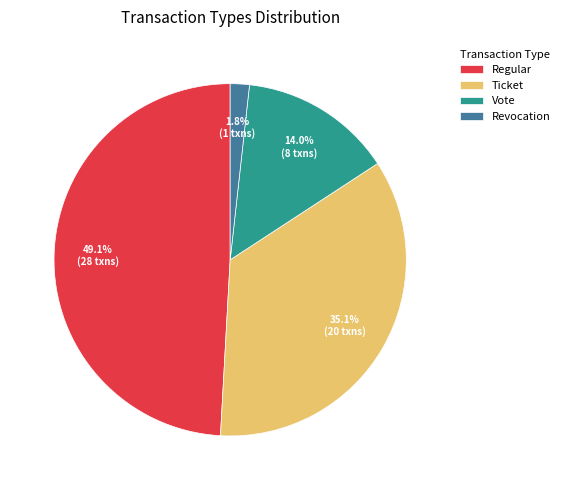

Is there any slice that represents more than half of the pie?

No